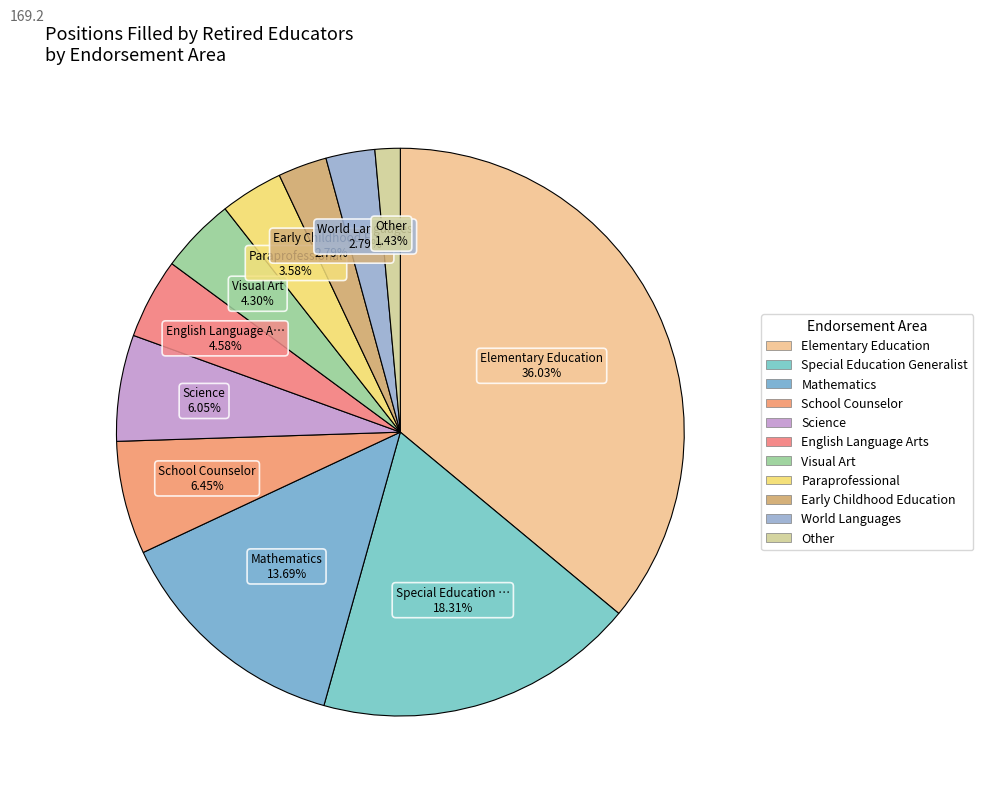

Rank the categories by value from lowest to highest.

Other, Early Childhood Education, World Languages, Paraprofessional, Visual Art, English Language Arts, Science, School Counselor, Mathematics, Special Education Generalist, Elementary Education